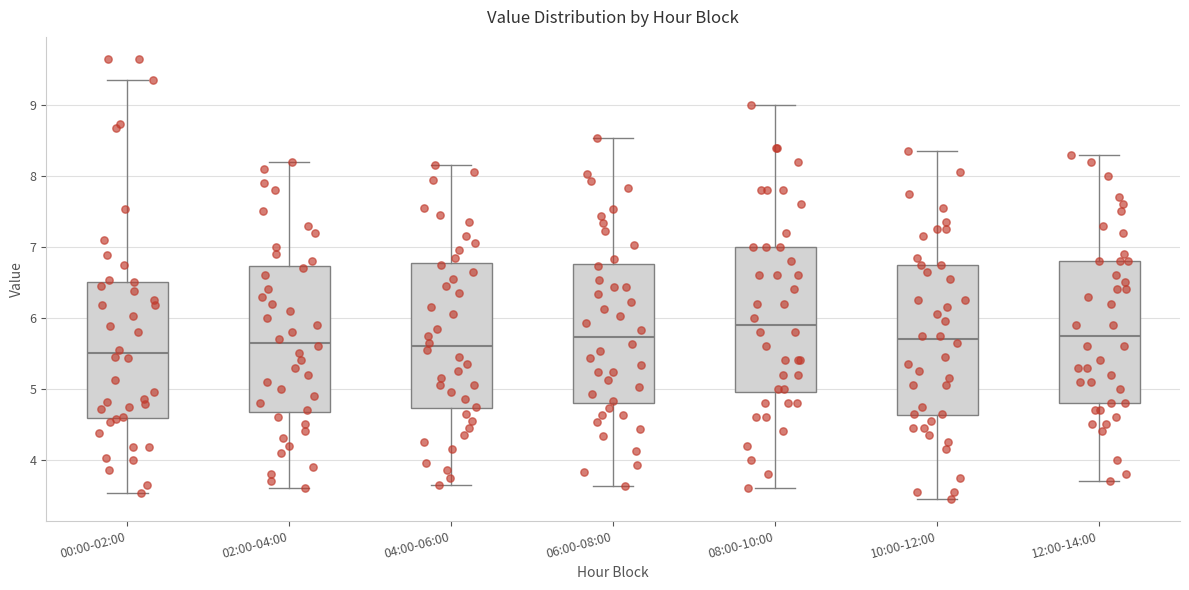

Reading left to right, read every box against the y-axis: the position of its median line, the range the box covers, and the ends of its whiskers. The values are not printed on the chart, so give them approximately, as read against the axis.

00:00-02:00: median 5.5, box 4.6 to 6.5, whiskers 3.5 to 9.4
02:00-04:00: median 5.7, box 4.7 to 6.7, whiskers 3.6 to 8.2
04:00-06:00: median 5.6, box 4.7 to 6.8, whiskers 3.7 to 8.2
06:00-08:00: median 5.7, box 4.8 to 6.8, whiskers 3.6 to 8.5
08:00-10:00: median 5.9, box 5.0 to 7.0, whiskers 3.6 to 9.0
10:00-12:00: median 5.7, box 4.6 to 6.8, whiskers 3.5 to 8.4
12:00-14:00: median 5.8, box 4.8 to 6.8, whiskers 3.7 to 8.3